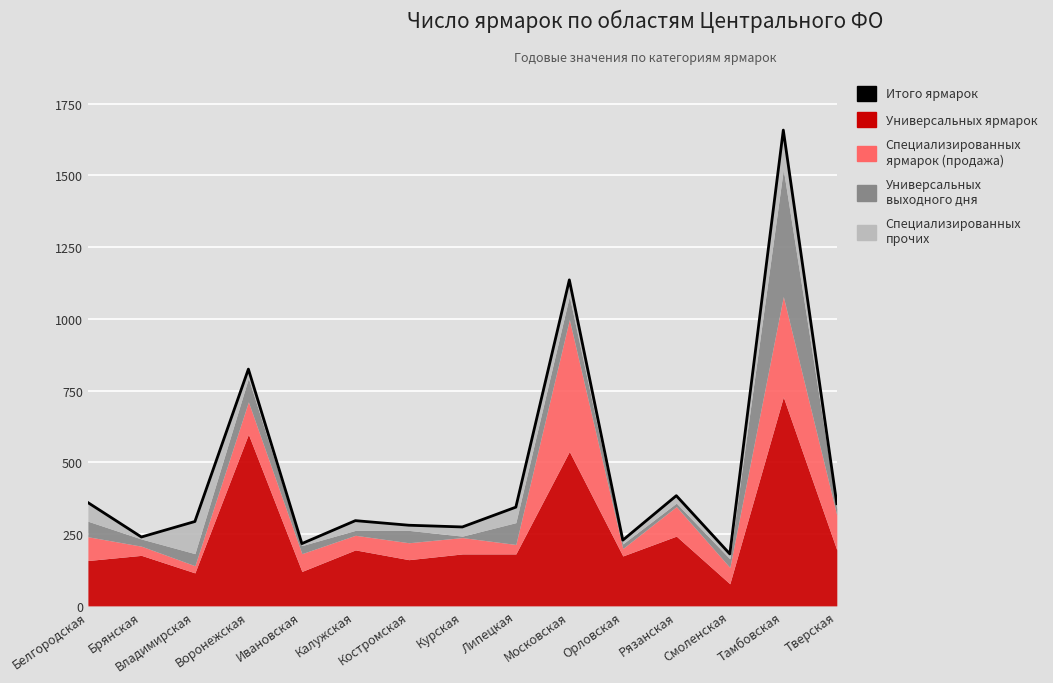

How many data points are less than 297?

7